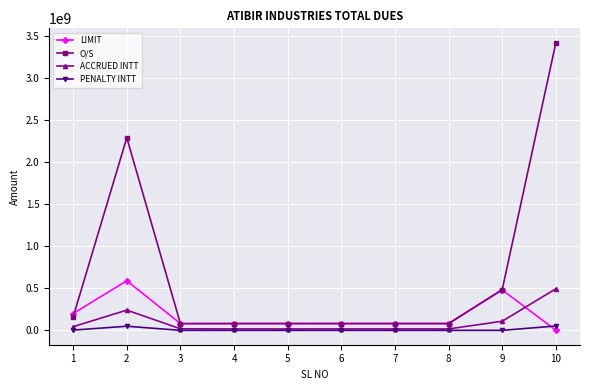

The value of LIMIT at 7 is 80000000.0. True or false?

True